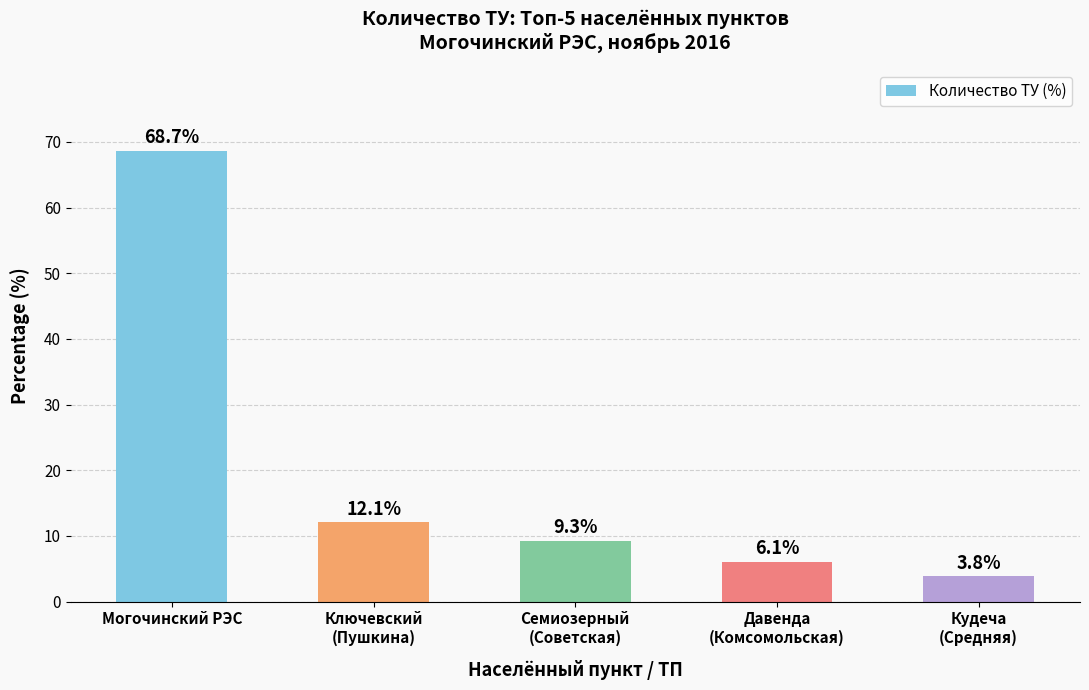

What is the average value?

20.0